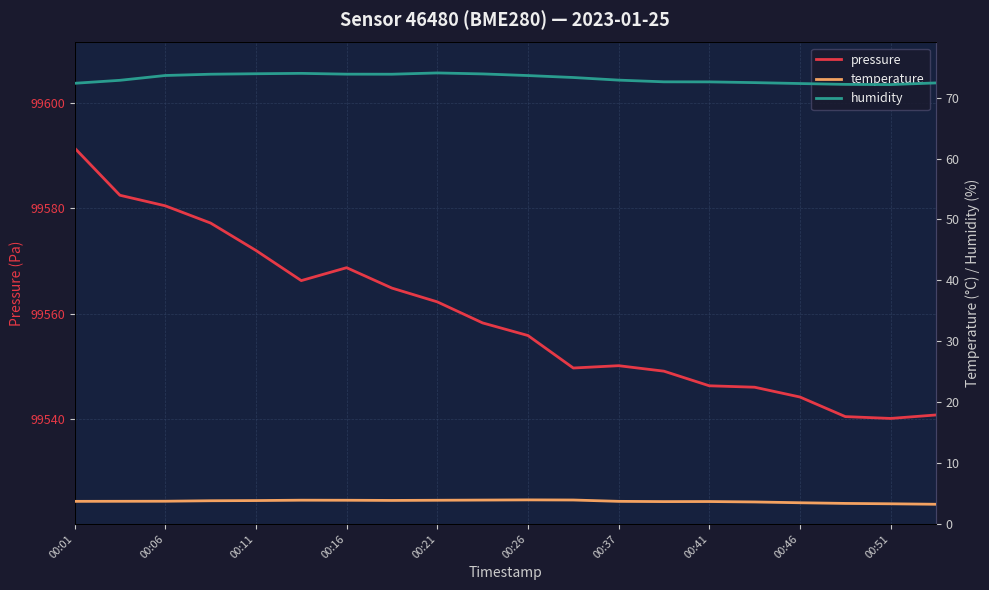

How many lines are shown in the chart?

3